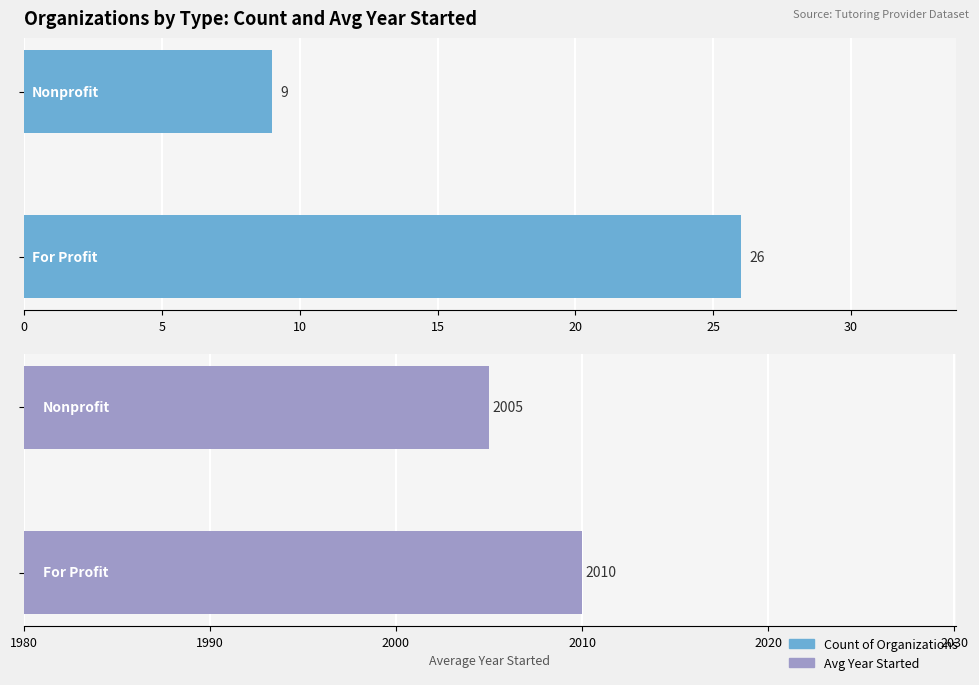

List the series in order of their overall mean, highest first.

Avg Year Started, Count of Organizations